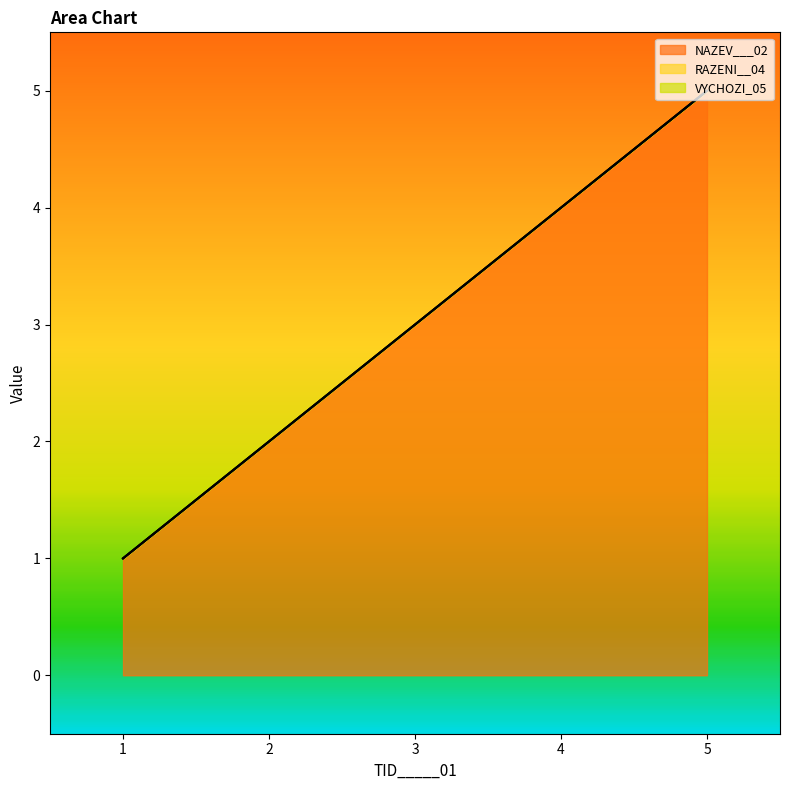

True or false: VYCHOZI_05 and RAZENI__04 intersect in this chart.

False